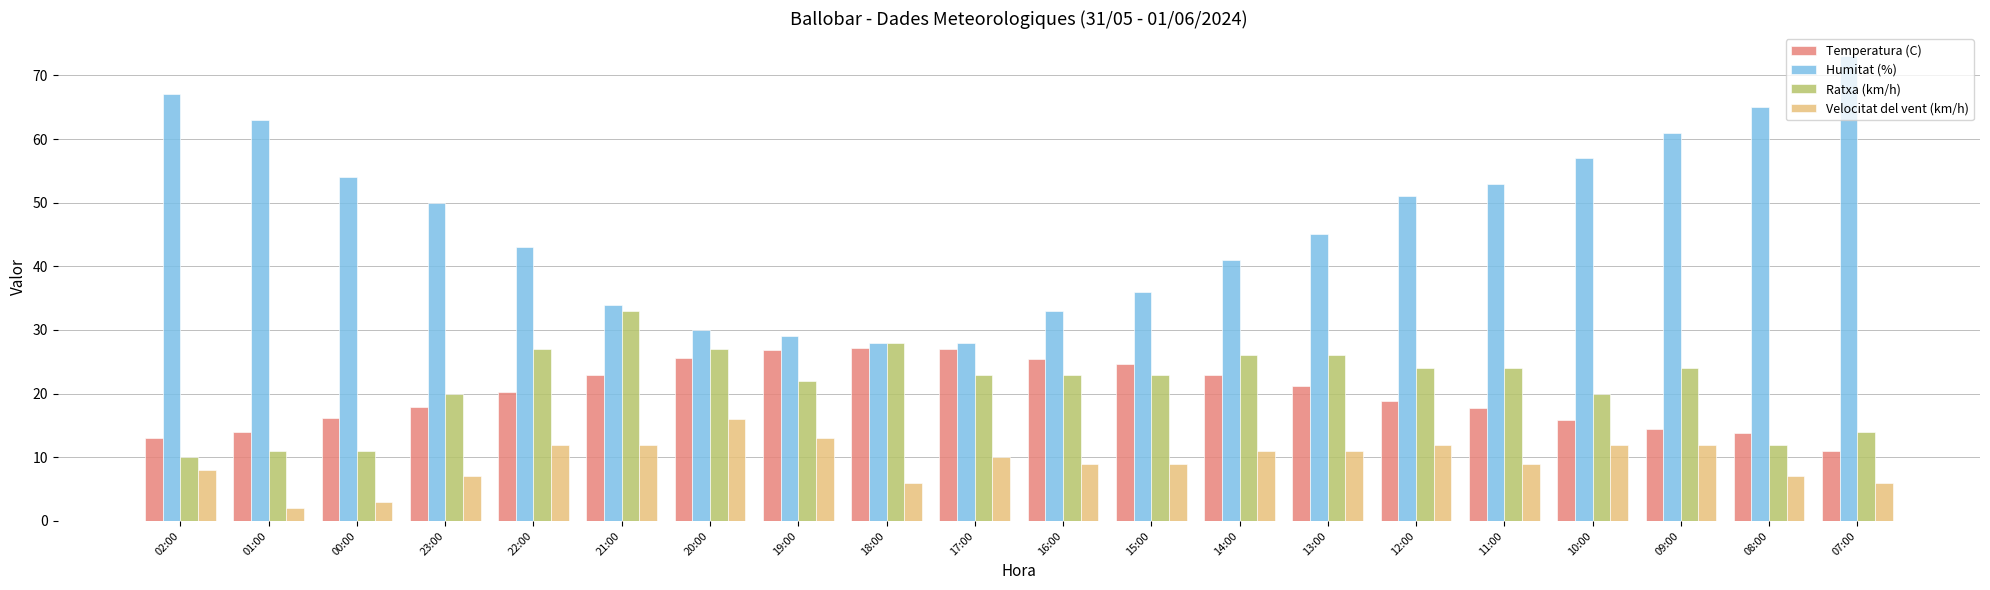

What are all the series names shown in the legend?

Temperatura (C), Humitat (%), Ratxa (km/h), Velocitat del vent (km/h)